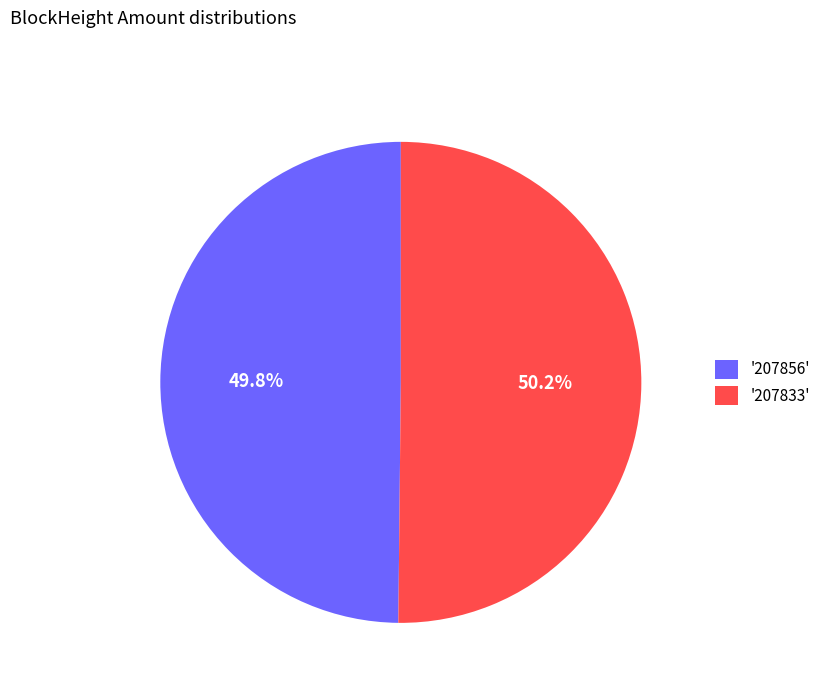

What is the ratio of the value at '207856' to the value at '207833'?

1.0